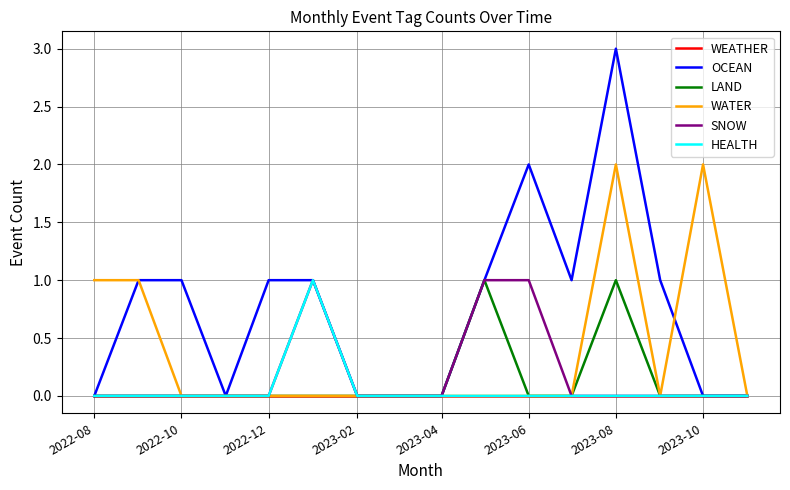

How many HEALTH values are between 0 and 1?

16